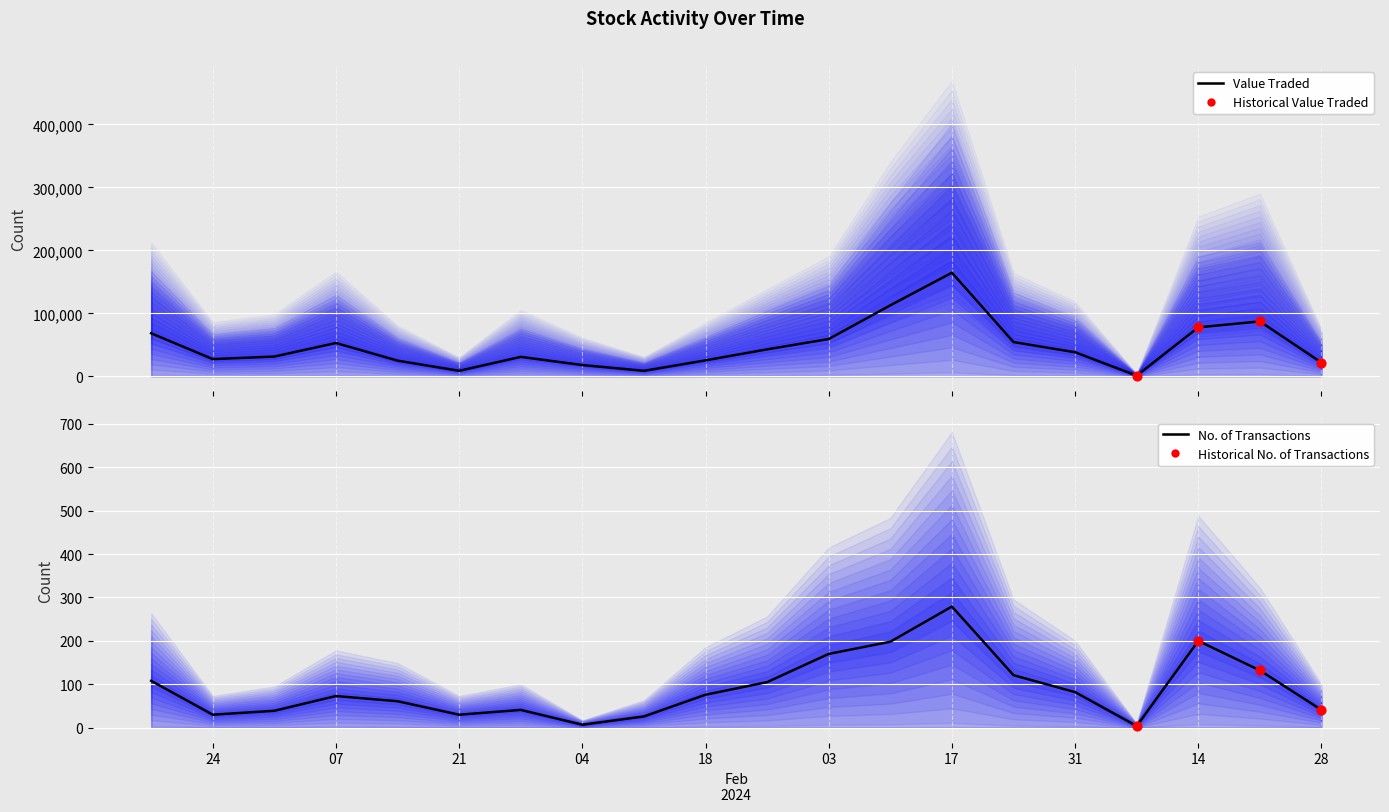

Is the value of No. of Trans at 03/03/2024 greater than the value of Value Traded at 28/01/2024?

No